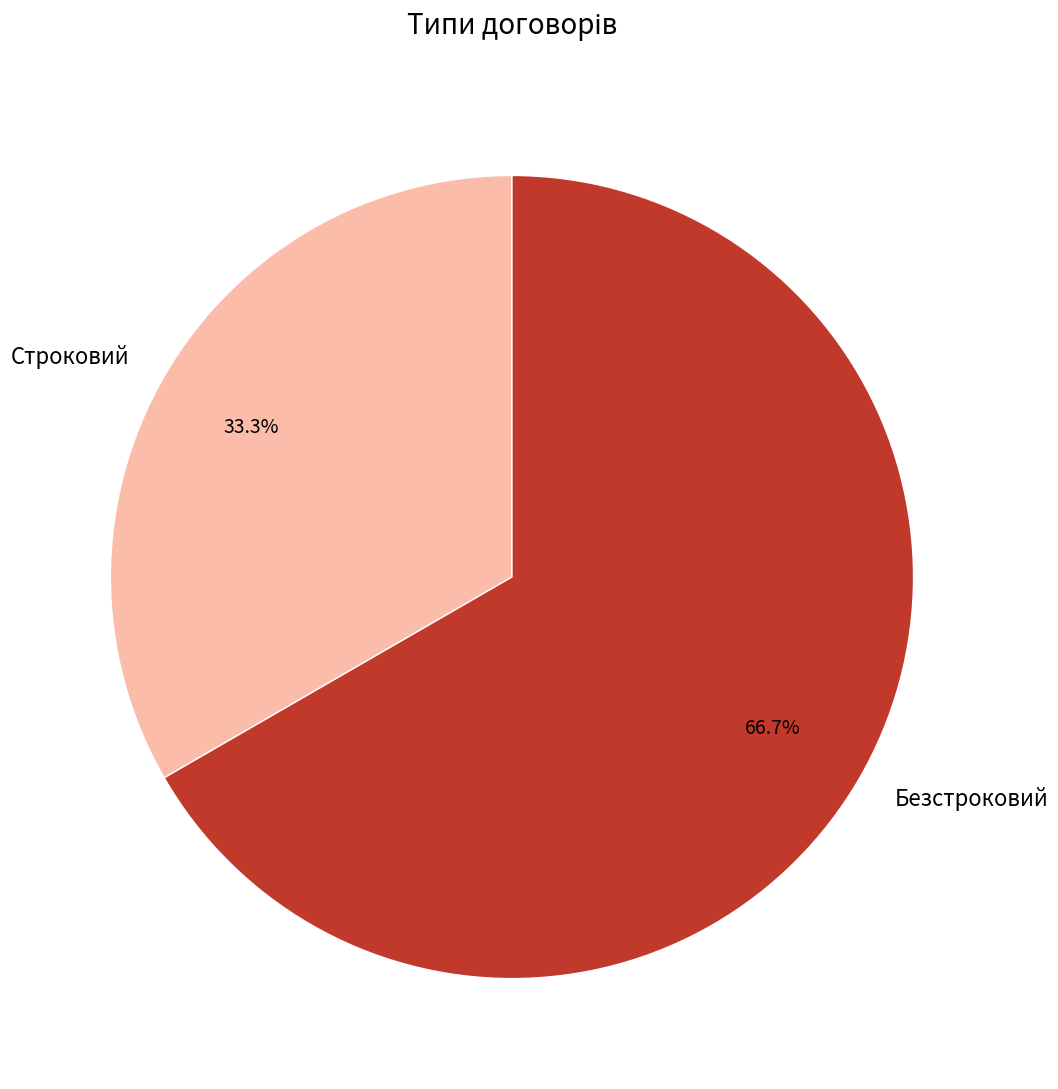

Between Строковий and Безстроковий, which is larger?

Безстроковий